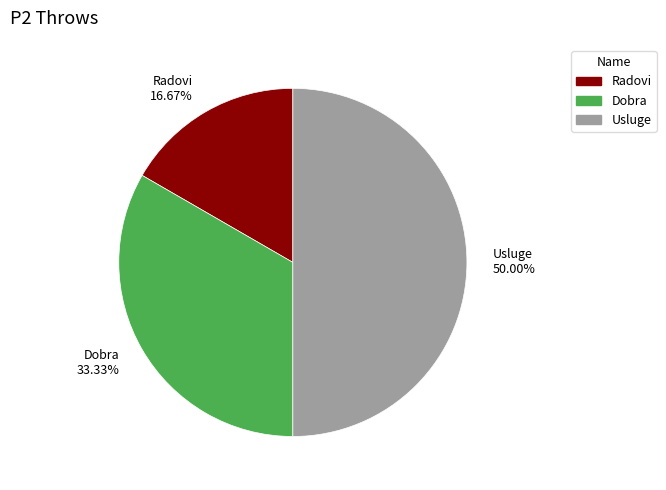

Does Radovi 16.67% account for over 50% of the chart?

No